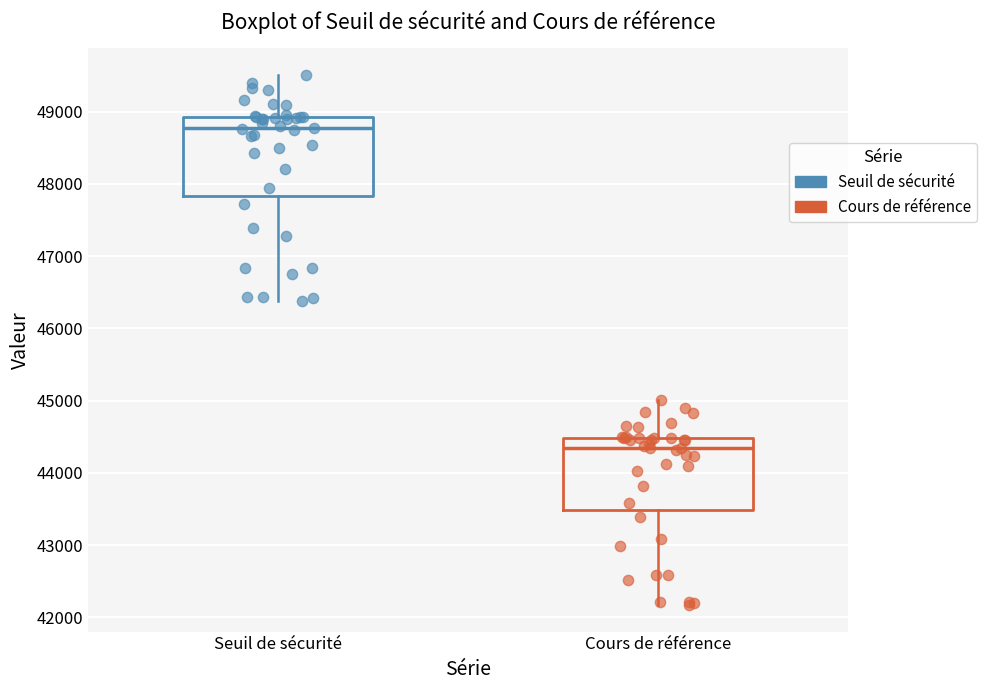

Reading left to right, transcribe this box plot: for each box, give where its median line is, the range the box spans, and where its two whiskers end, as read against the y-axis. The values are not printed on the chart, so give them approximately, as read against the axis.

Seuil de sécurité: median 48800, box 47800 to 48900, whiskers 46400 to 49500
Cours de référence: median 44300, box 43500 to 44500, whiskers 42200 to 45000